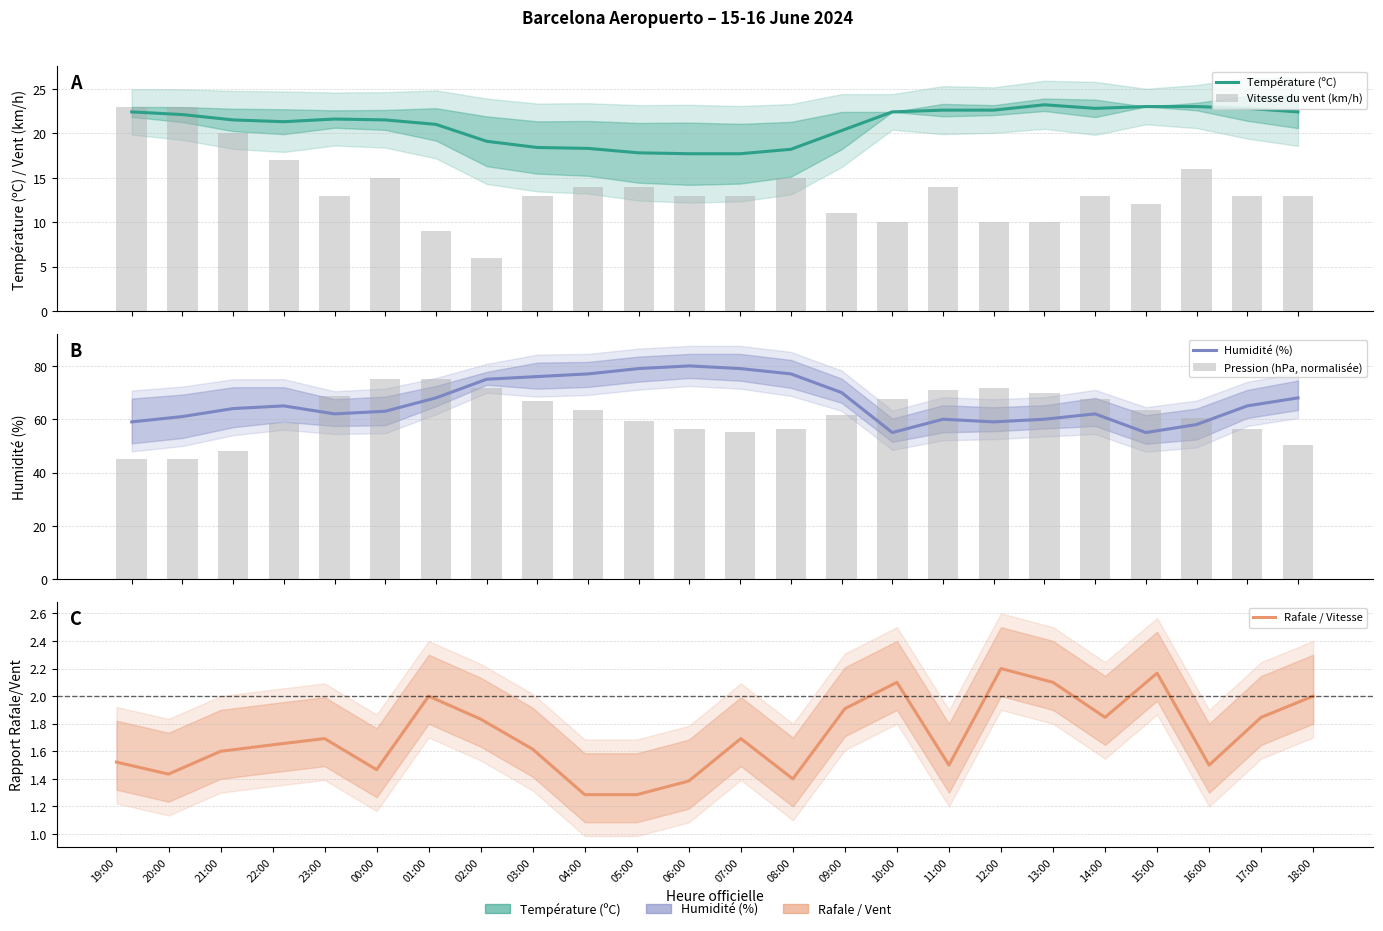

What is the minimum value shown in the chart?

1.3